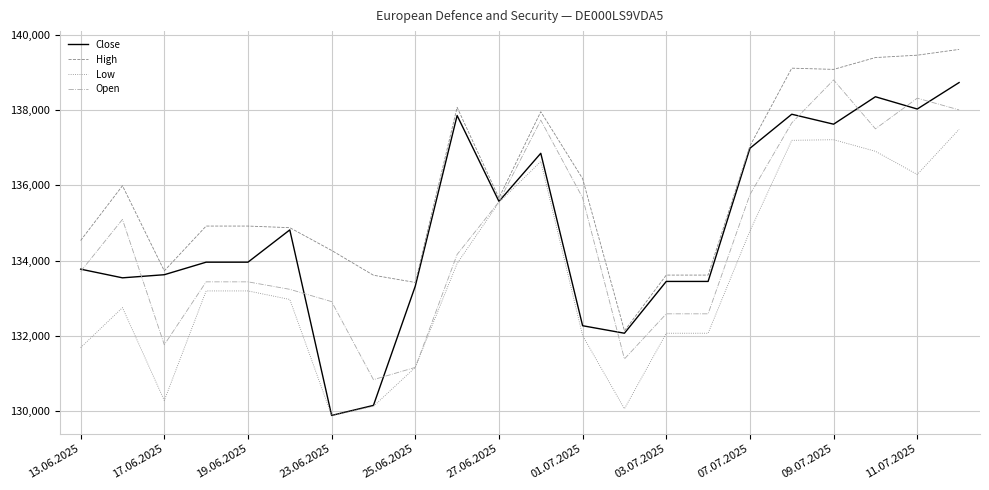

Which series has the widest spread of values?

Close